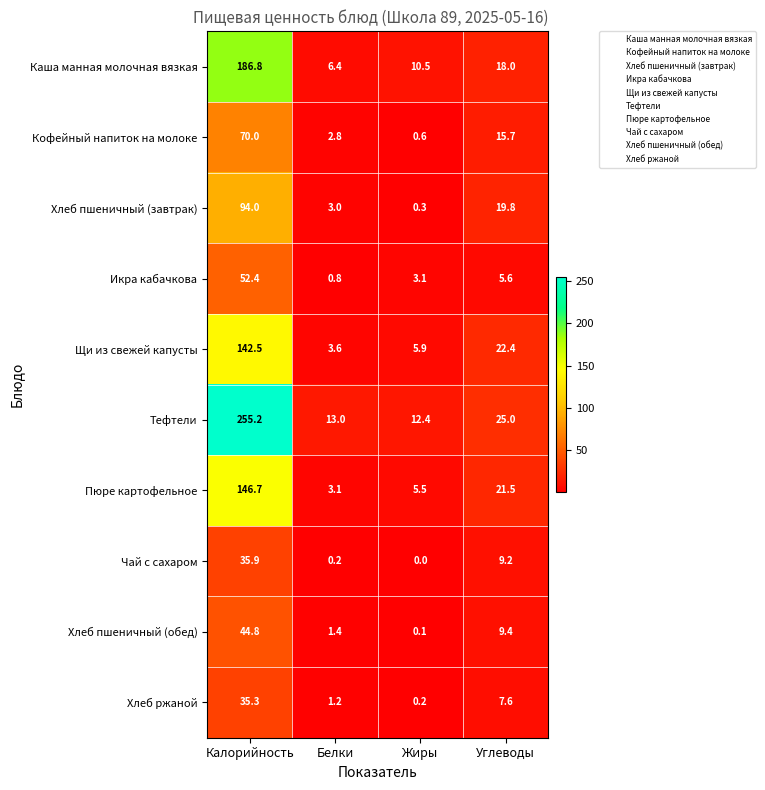

Where does the Хлеб ржаной series first go above 7?

Калорийность